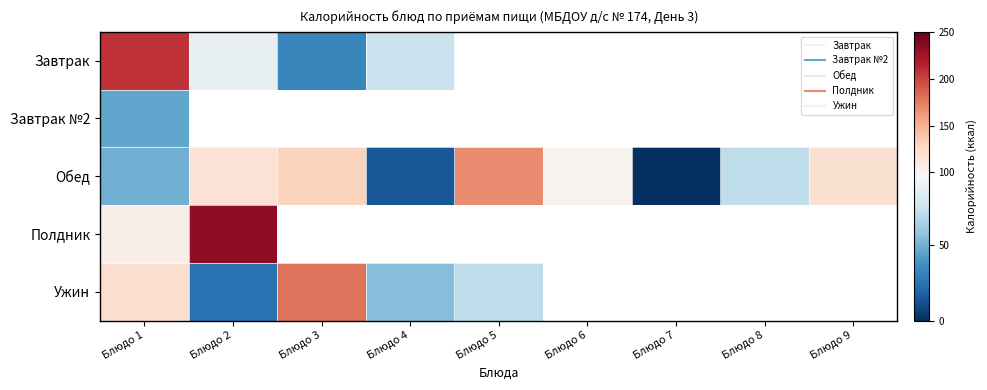

What is the sum of all Обед values?

774.6